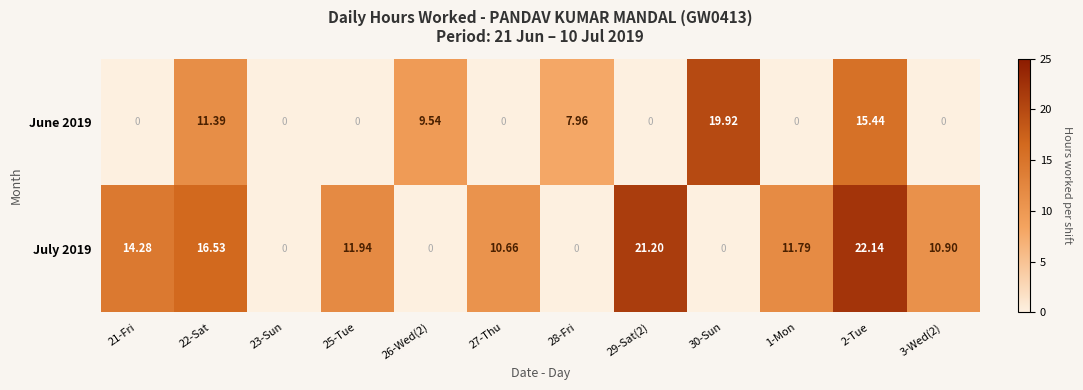

Reading left to right, what are all the values shown in this chart?

June 2019: 21-Fri=0.0	22-Sat=11.4	23-Sun=0.0	25-Tue=0.0	26-Wed(2)=9.5	27-Thu=0.0	28-Fri=8.0	29-Sat(2)=0.0	30-Sun=19.9	1-Mon=0.0	2-Tue=15.4	3-Wed(2)=0.0
July 2019: 21-Fri=14.3	22-Sat=16.5	23-Sun=0.0	25-Tue=11.9	26-Wed(2)=0.0	27-Thu=10.7	28-Fri=0.0	29-Sat(2)=21.2	30-Sun=0.0	1-Mon=11.8	2-Tue=22.1	3-Wed(2)=10.9